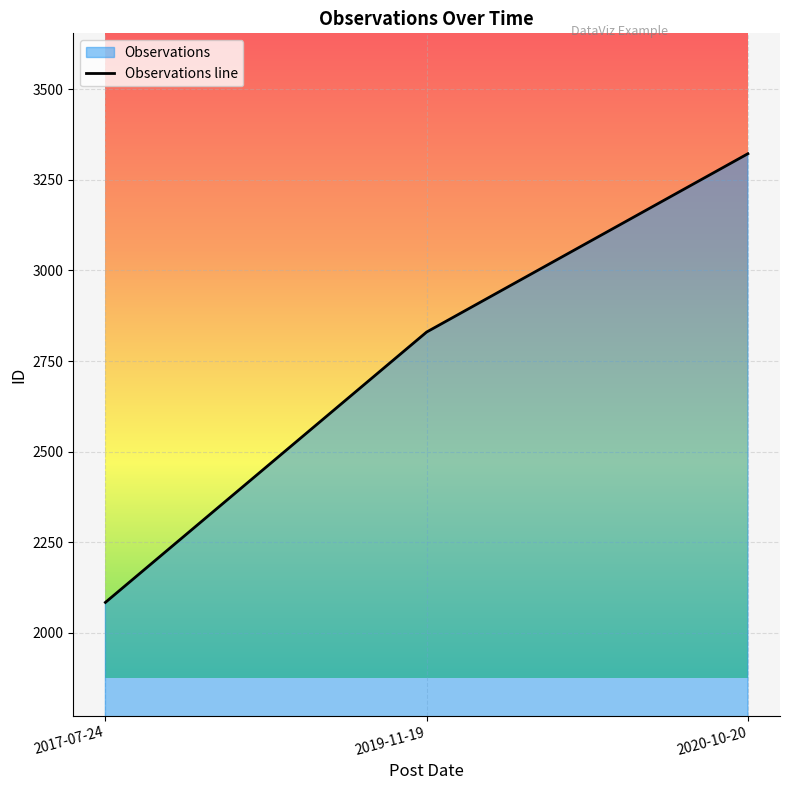

What is the maximum value shown in the chart?

3322